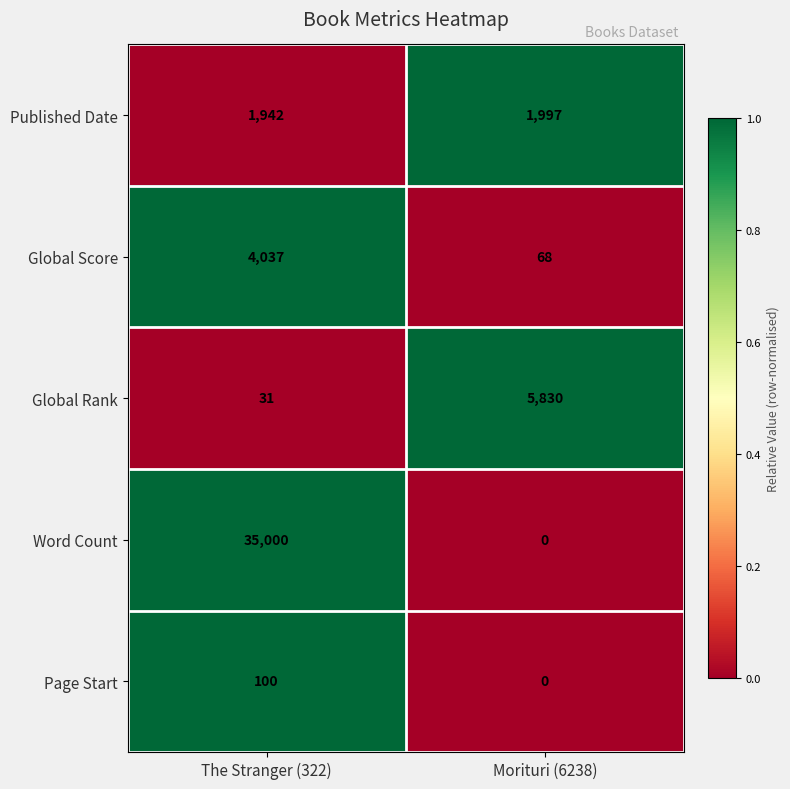

At which category is the sum across all series the highest?

The Stranger (322)